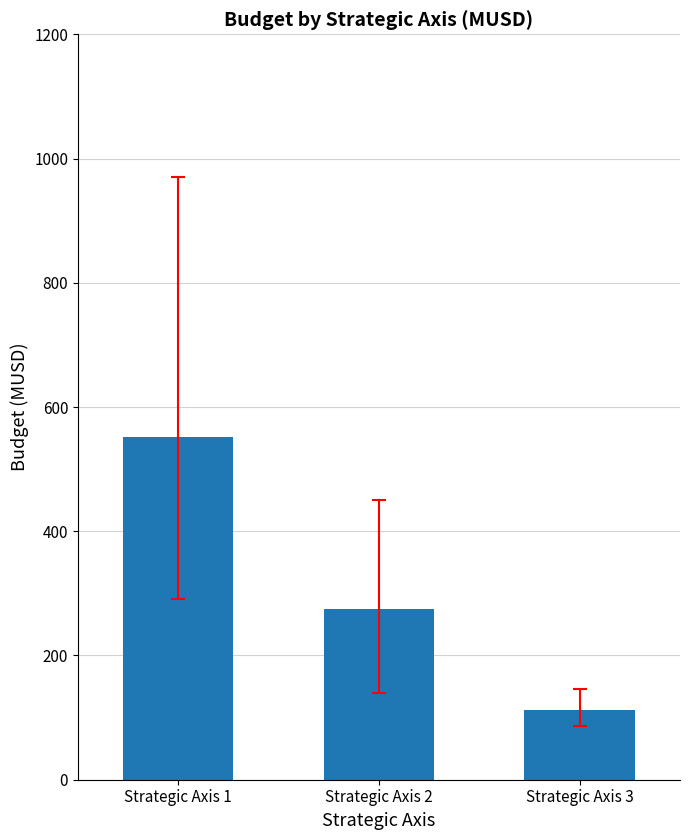

Which has a higher value, Strategic Axis 2 or Strategic Axis 3?

Strategic Axis 2